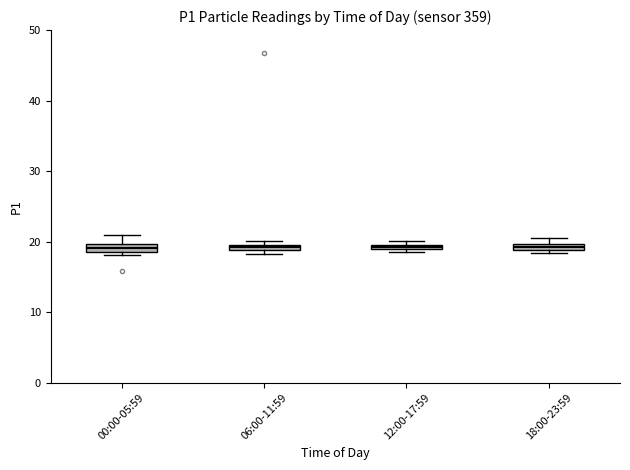

Where is the upper edge of the box for 18:00-23:59 on the y-axis? The values are not printed on the chart, so give them approximately, as read against the axis.

20